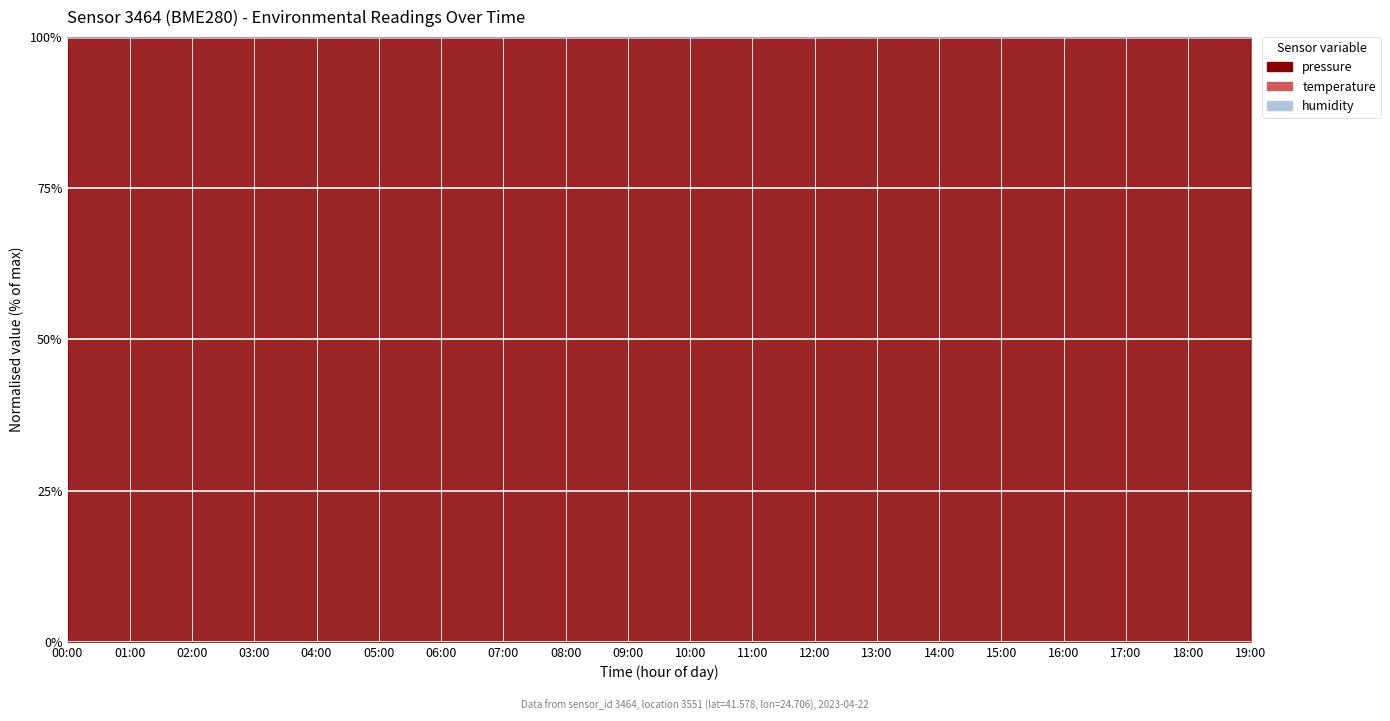

True or false: temperature and pressure cross at least once.

False